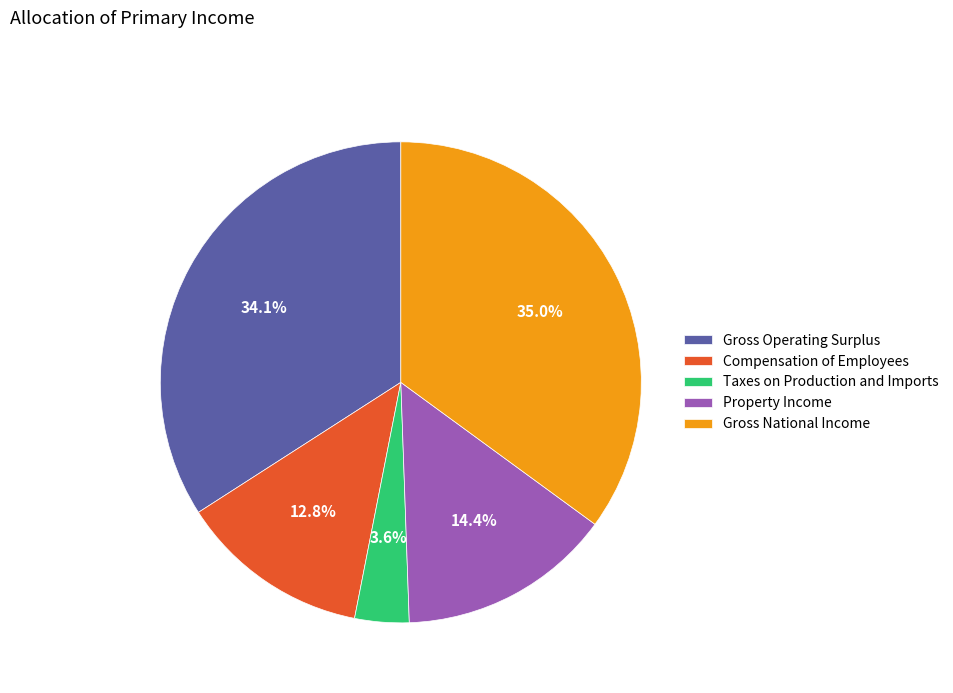

Approximately how many times larger is the value at Compensation of Employees compared to Gross National Income?

0.4